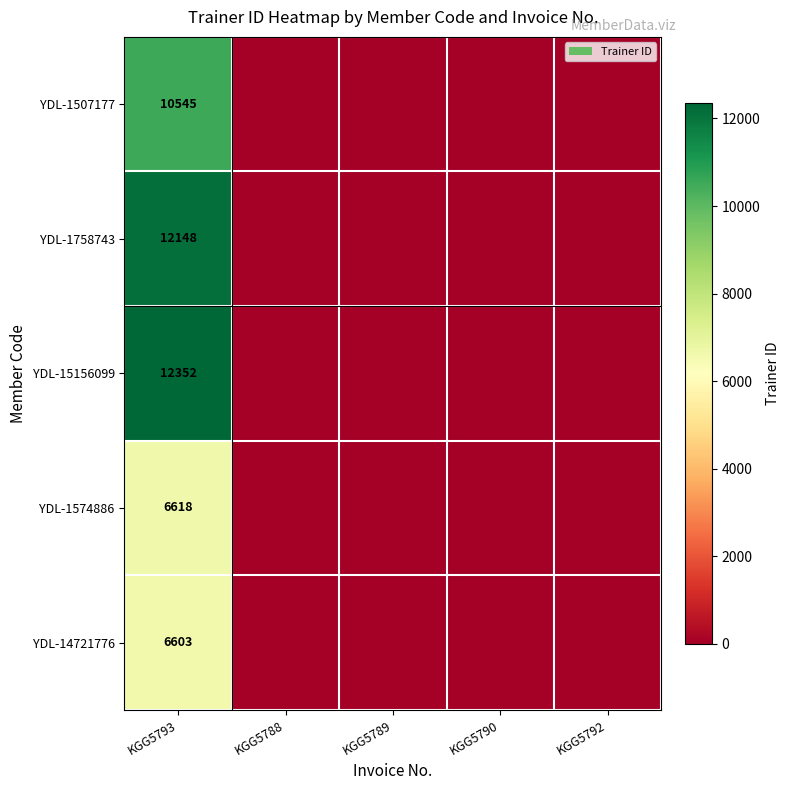

True or false: YDL-1758743 has a value of 12148 at KGG5793.

True